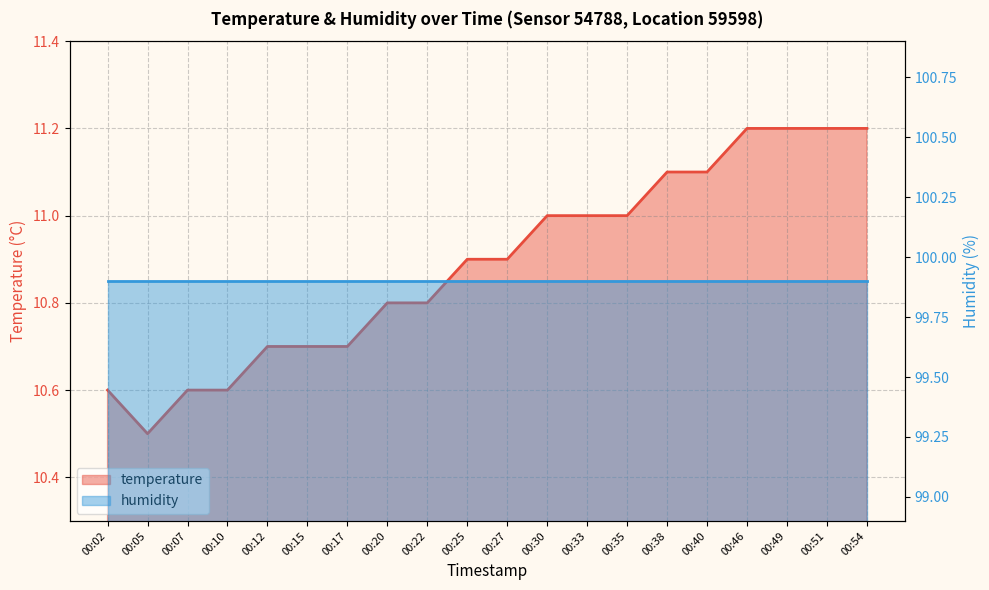

True or false: the data has more than 1 interior local peaks.

False